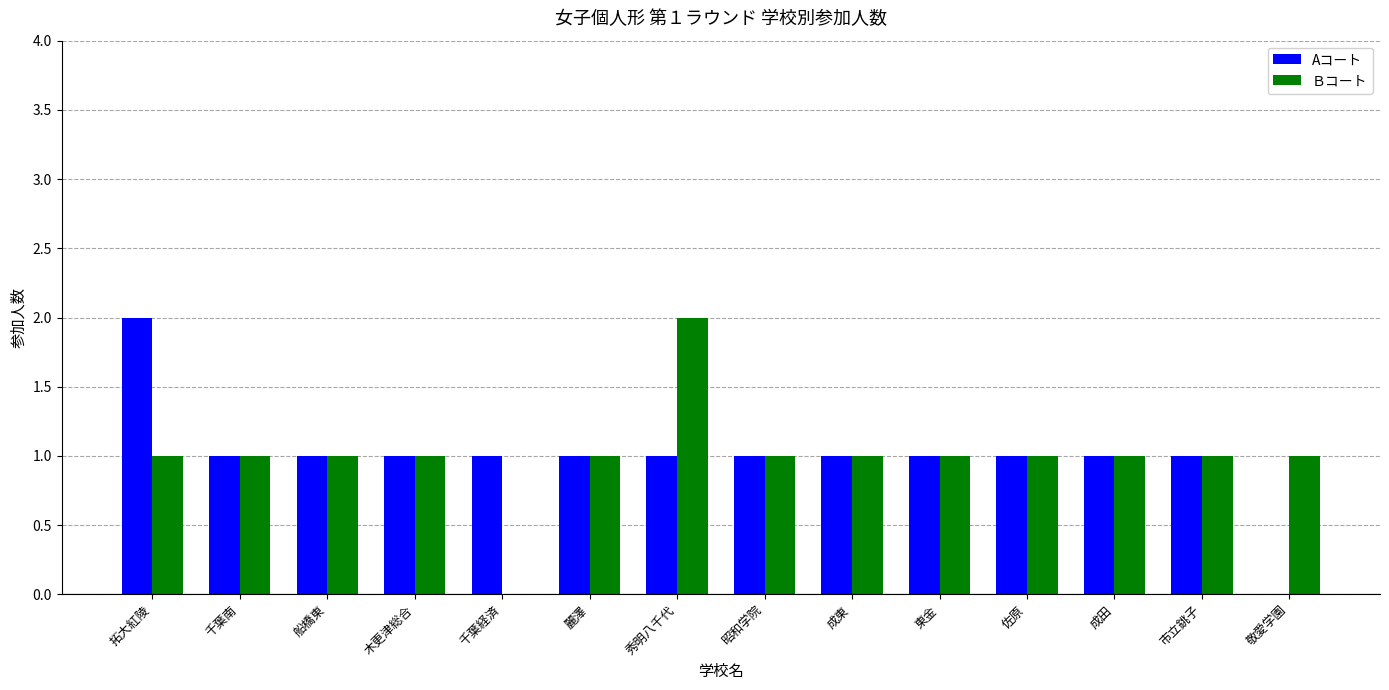

The value of Aコート at 昭和学院 is 2. True or false?

False